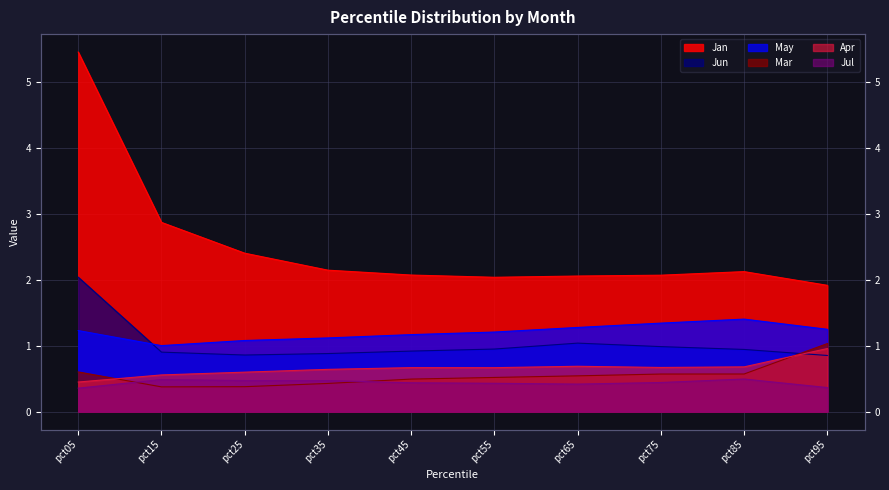

How many categories are shown in the chart?

10